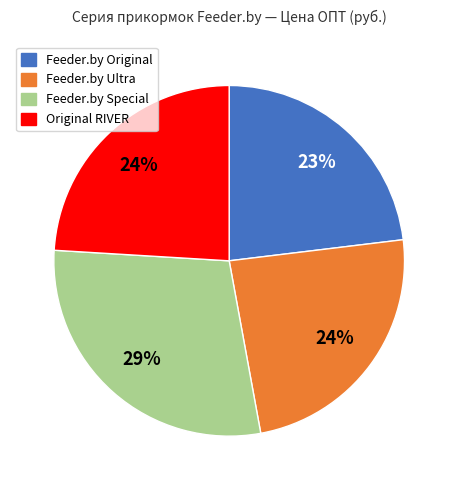

Which has a higher value, Feeder.by Ultra or Feeder.by Special?

Feeder.by Special